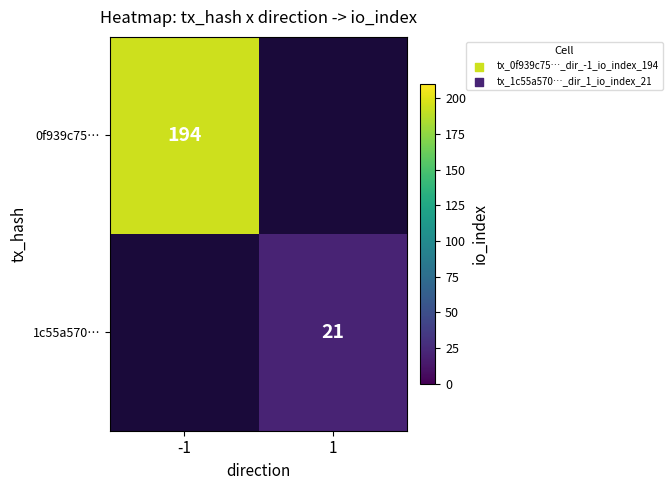

What is the greatest value displayed?

194.0